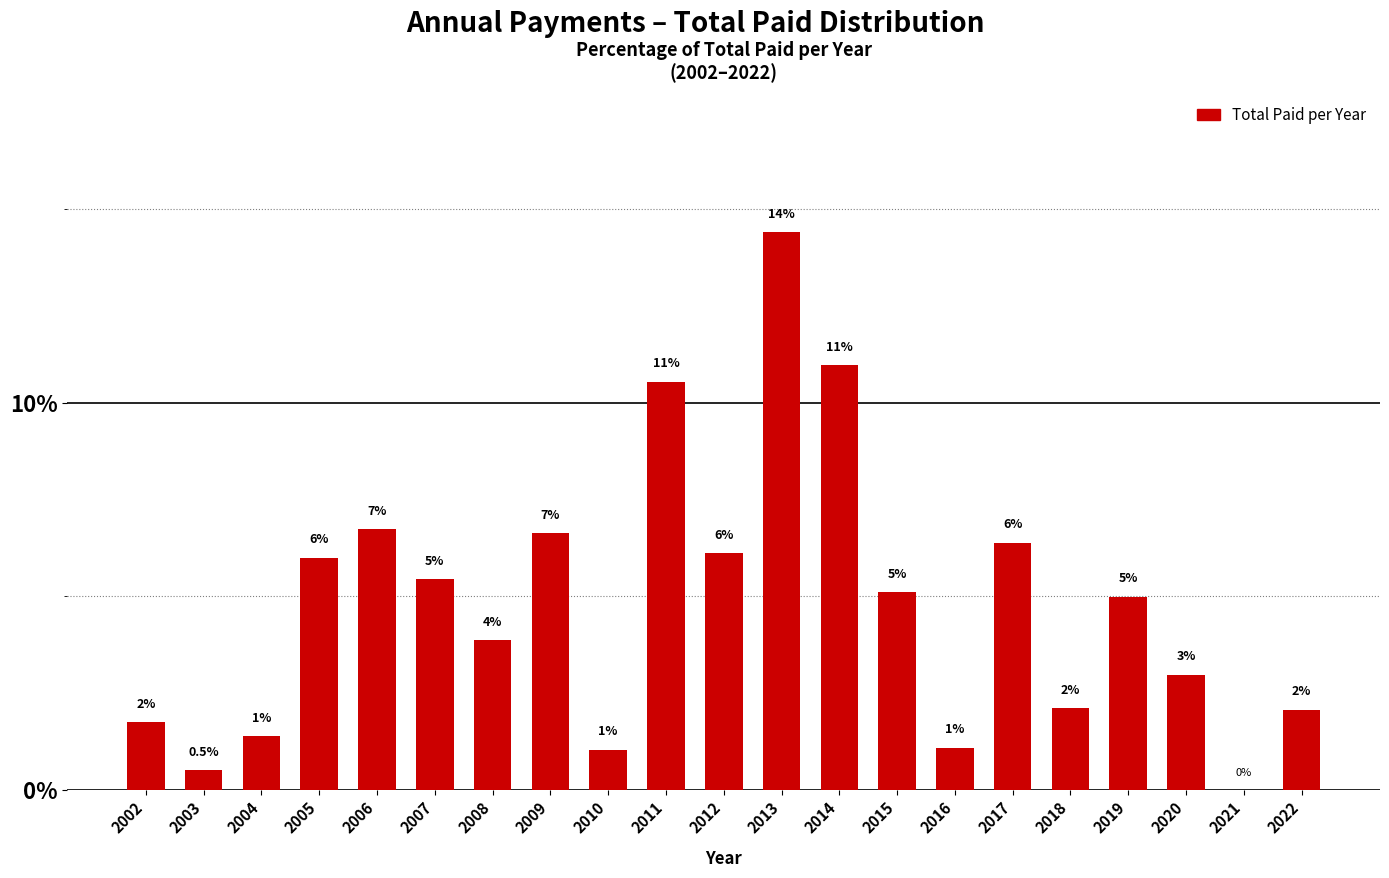

Which has a higher value, 2004 or 2019?

2019